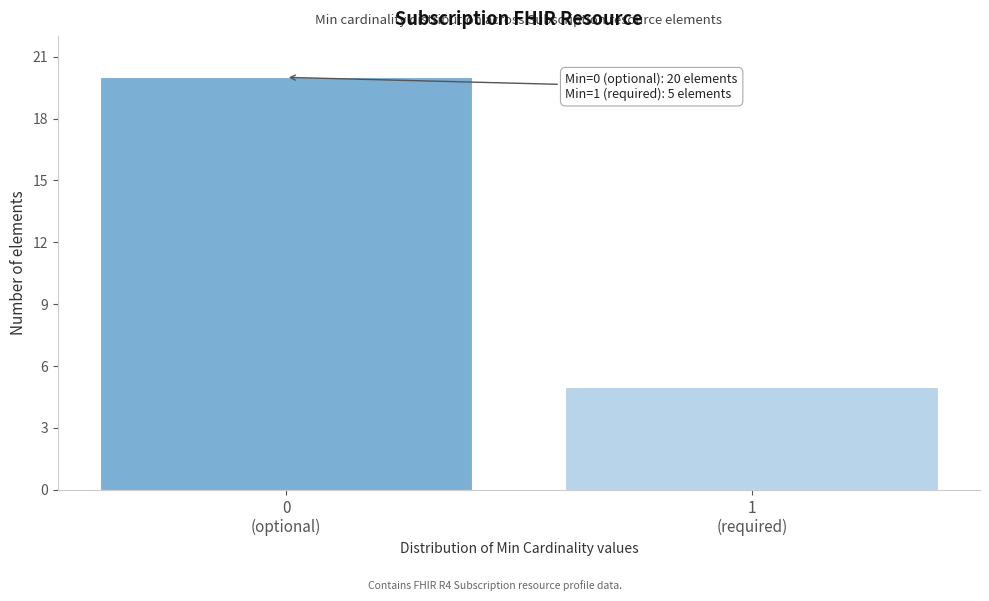

Reading right to left, what are all the values shown in this chart?

5	20